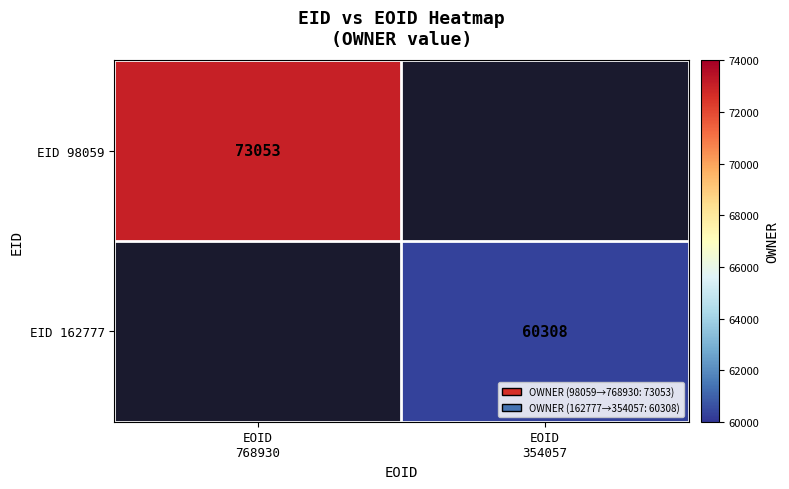

What is the smallest value displayed?

60308.0